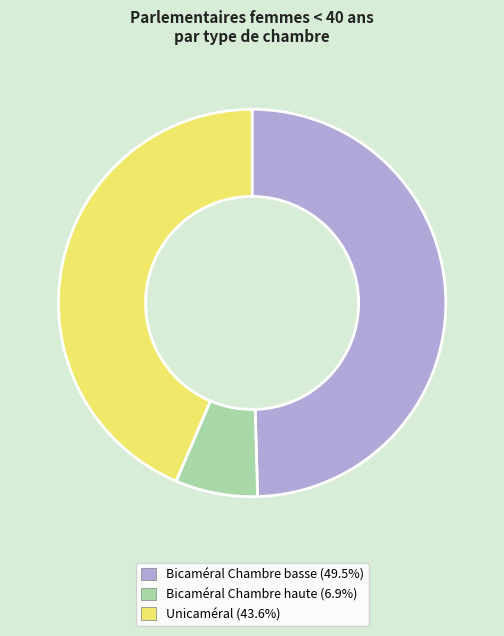

Is there a majority slice in this chart?

No